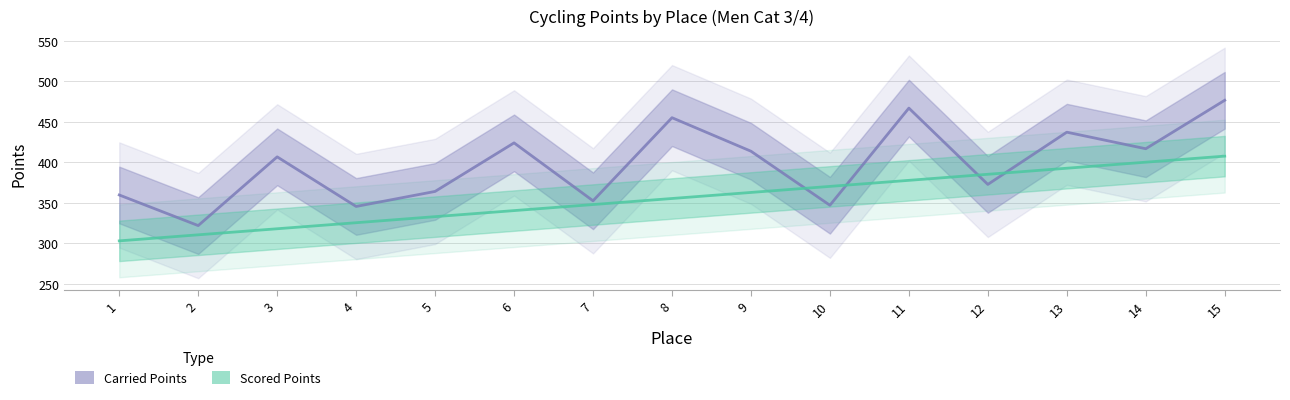

How many lines are shown in the chart?

2